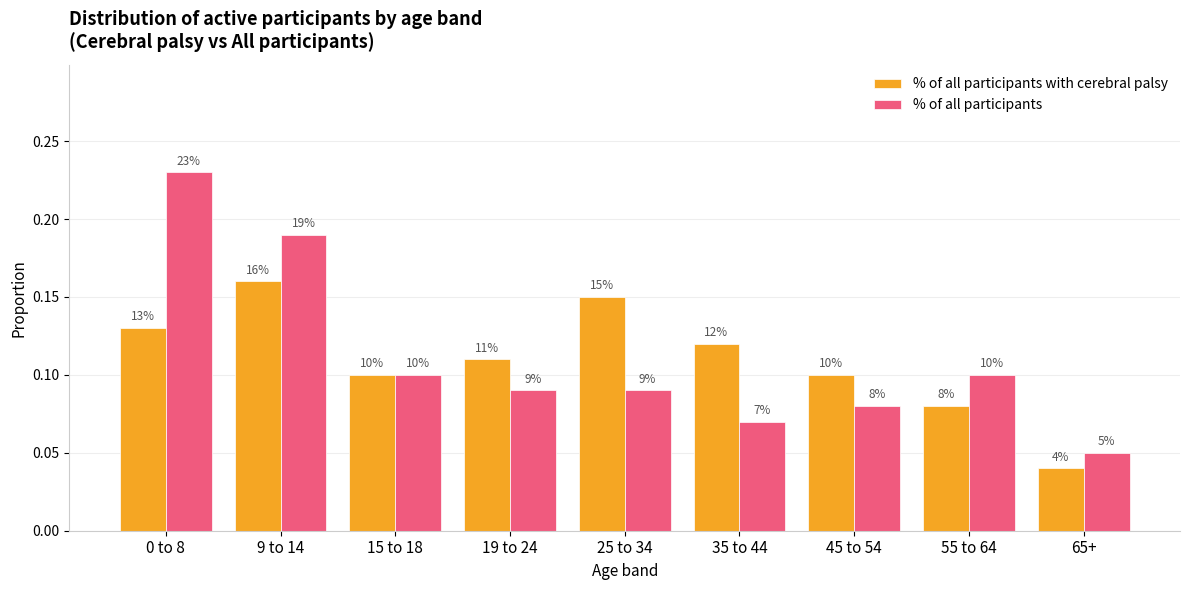

How many bars are there in total?

18